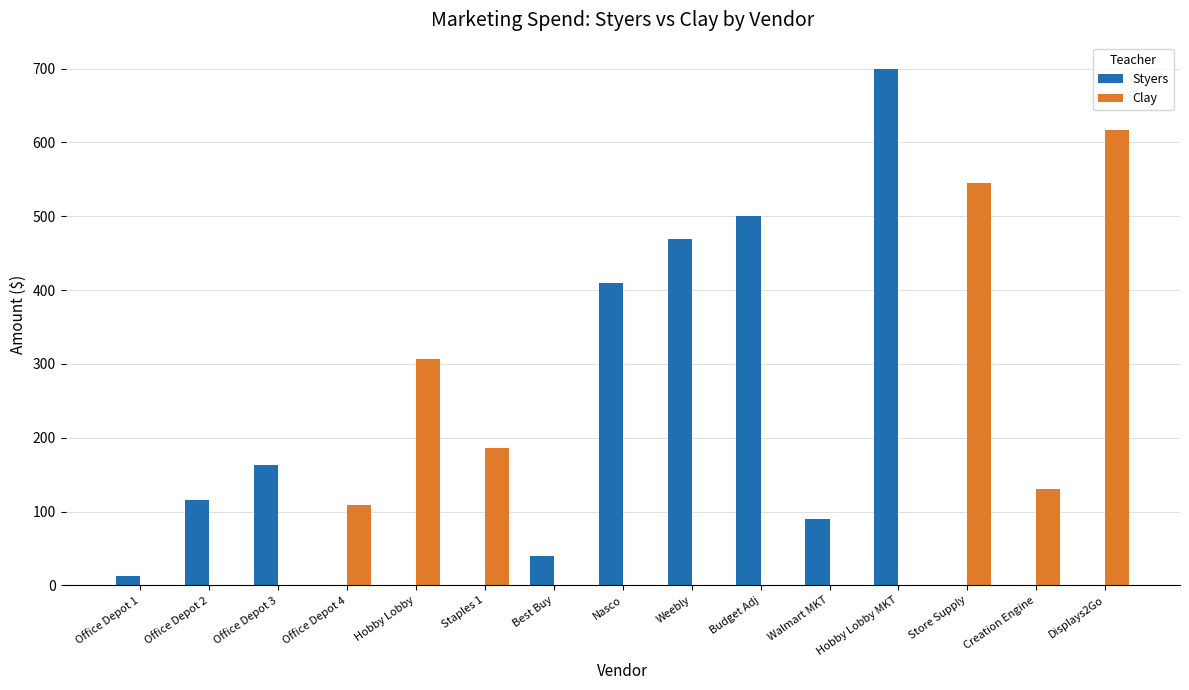

Is it true that Clay equals -240.8 at Nasco?

False